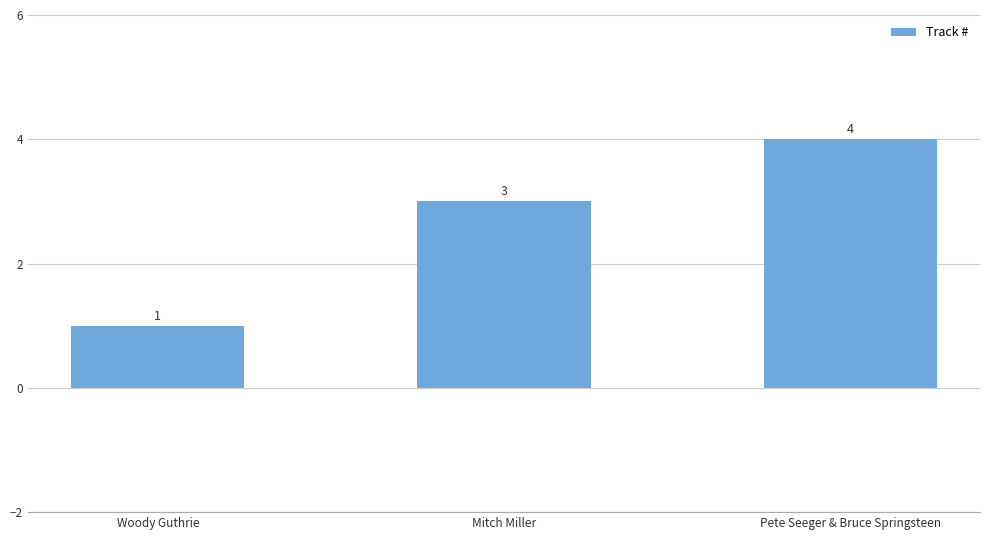

What position from the left is Woody Guthrie?

1